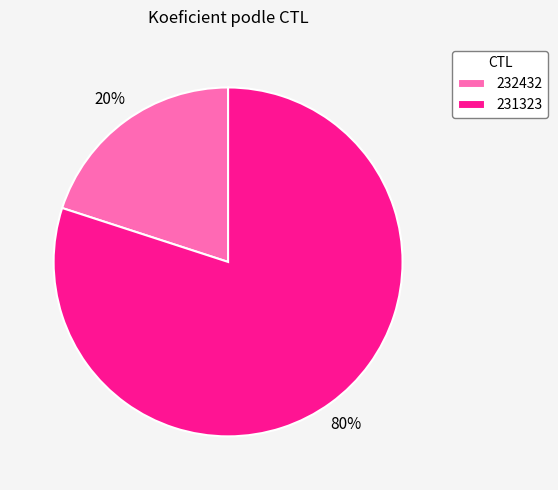

Which has a higher value, 231323 or 232432?

231323